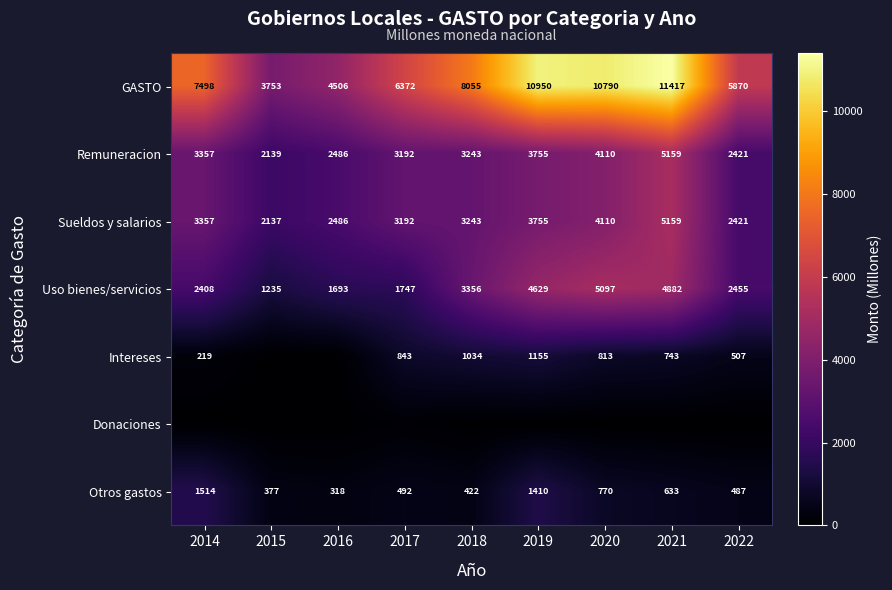

At how many categories does at least one series exceed 6332?

6